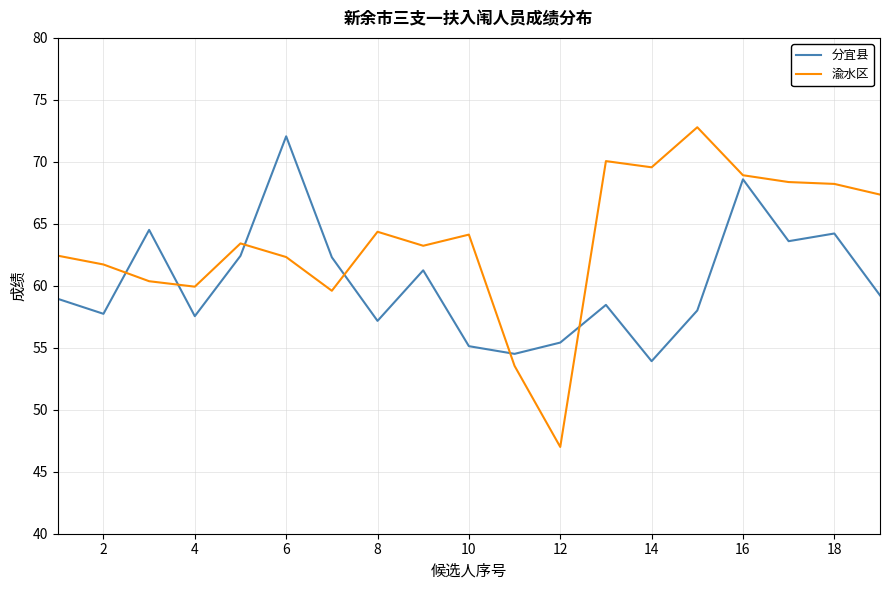

True or false: 分宜县 and 渝水区 intersect in this chart.

True